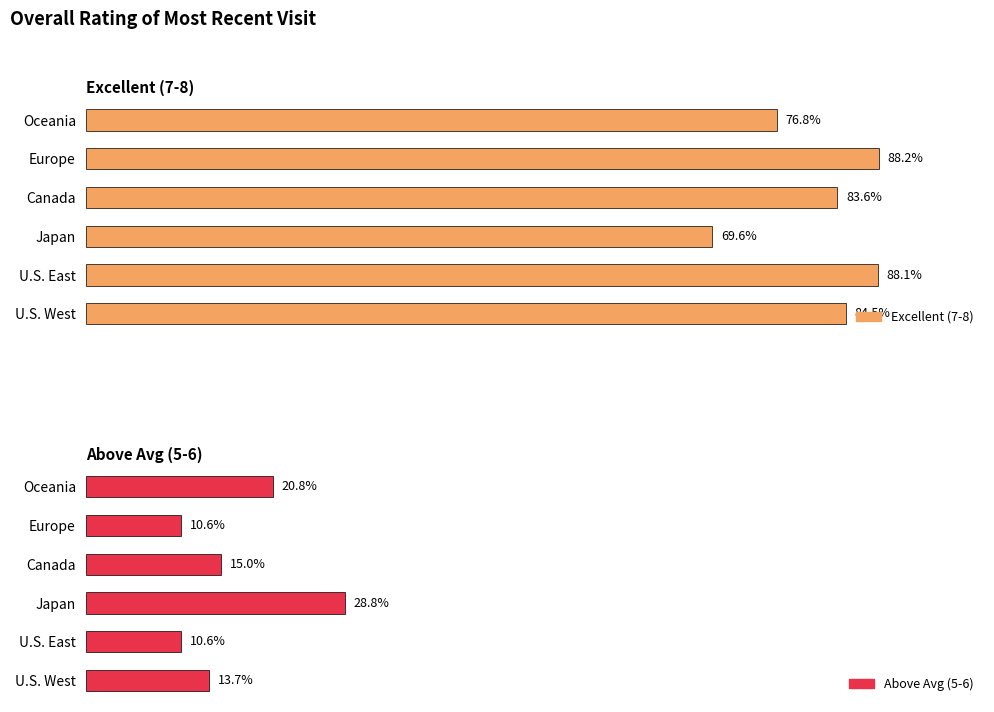

Is the value of Above Avg (5-6) at Canada greater than the value of Excellent (7-8) at Canada?

No